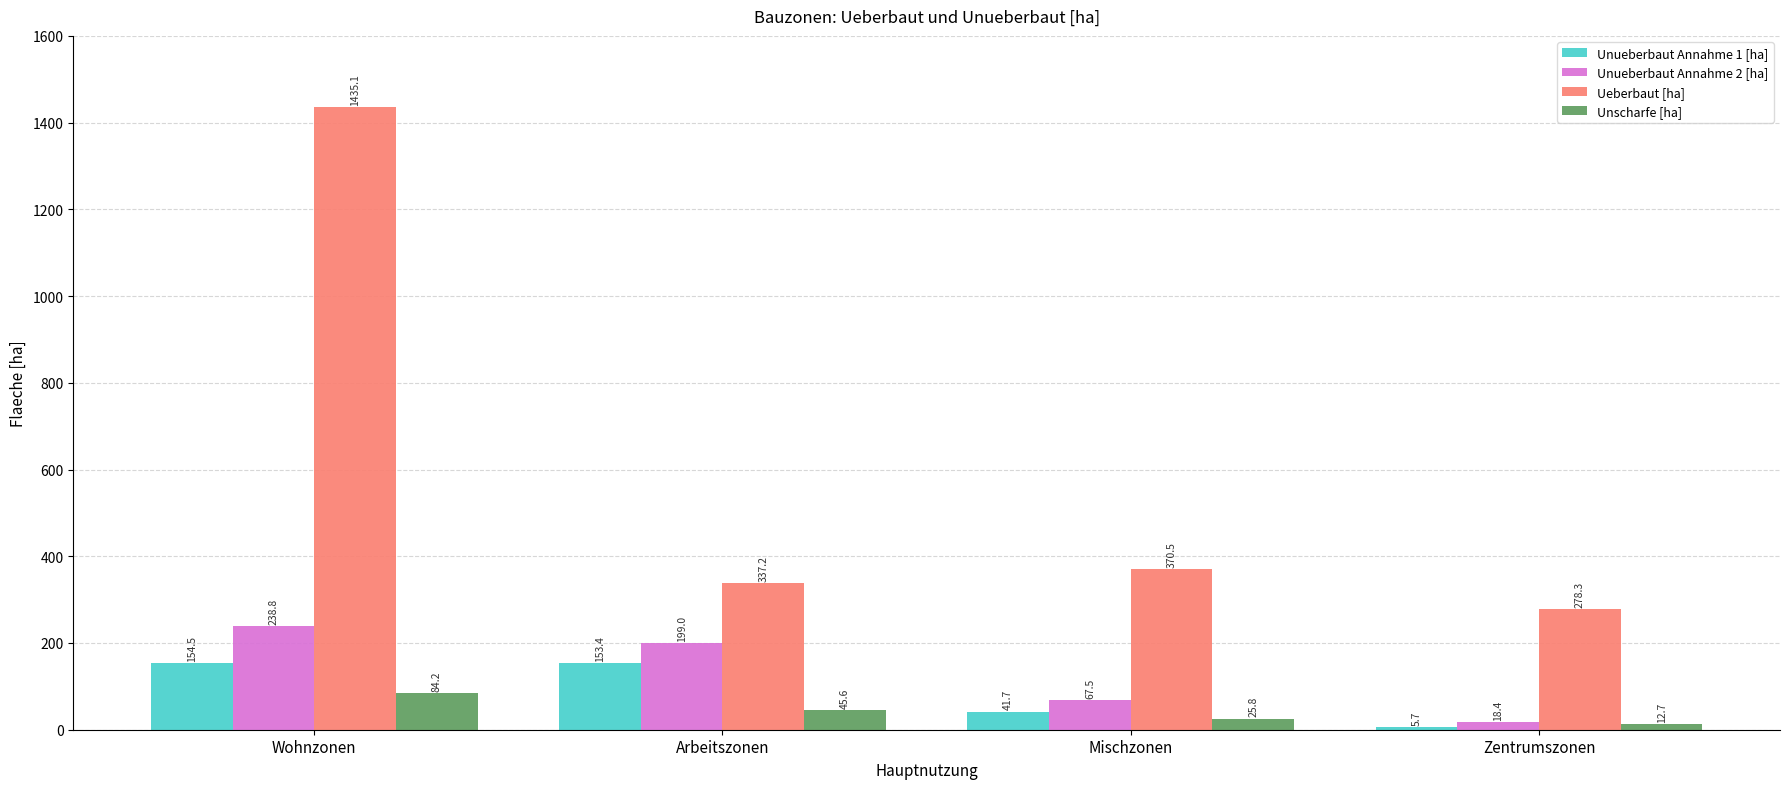

Which series has the largest total across all categories?

Ueberbaut [ha]